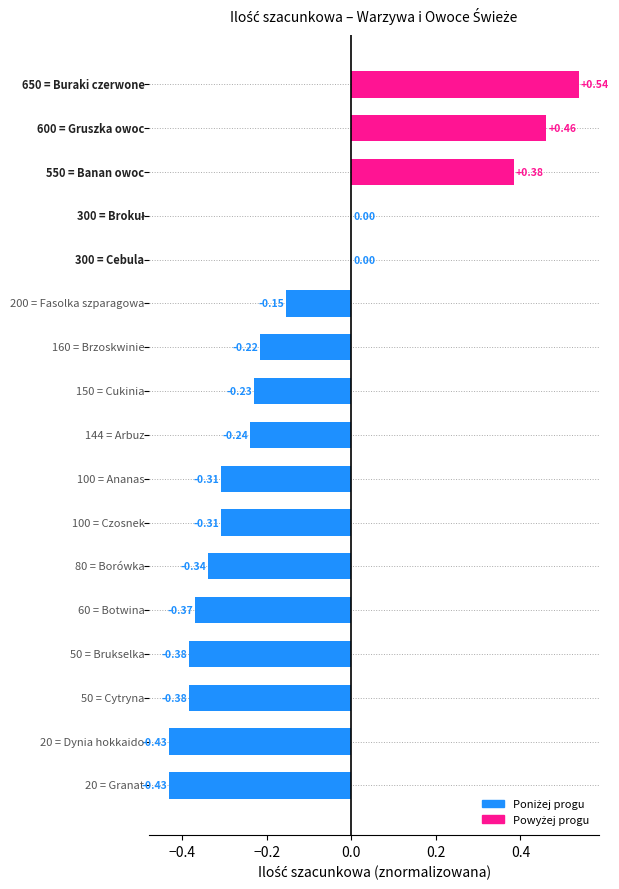

What is the sum of all values?

-2.4